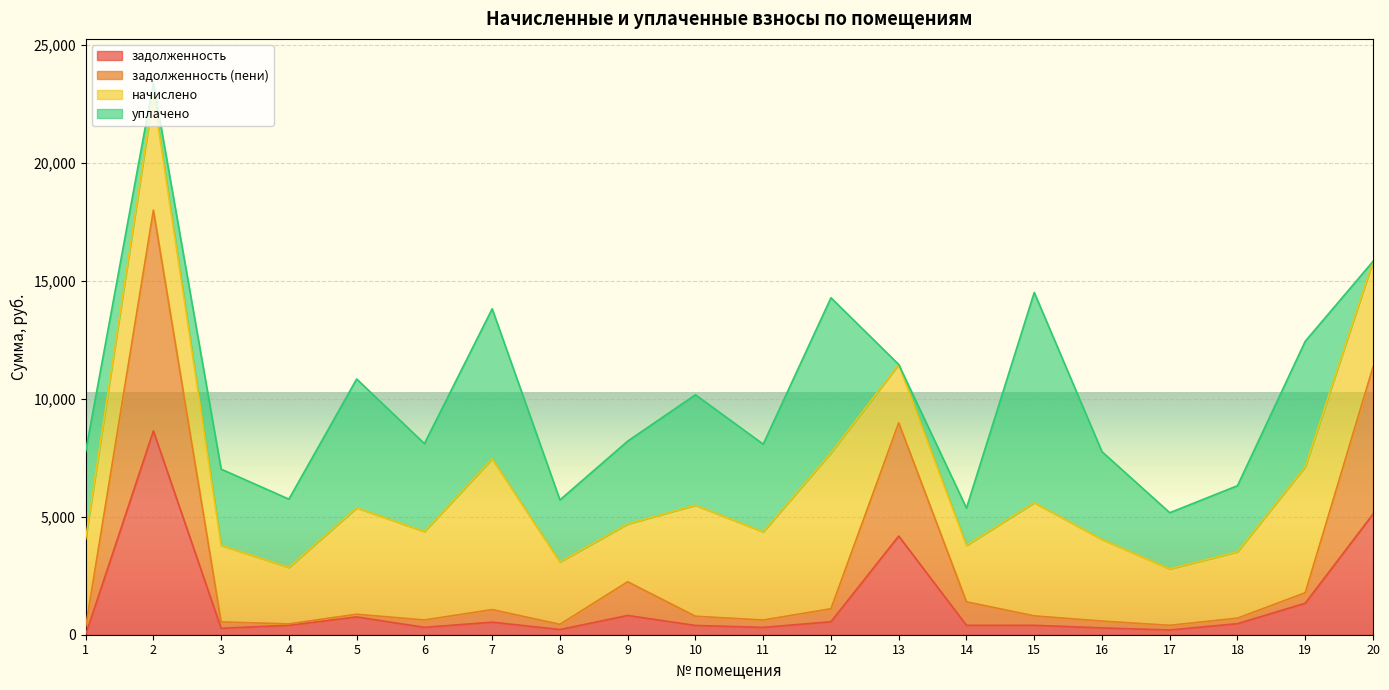

What is the maximum value for задолженность?

8635.4